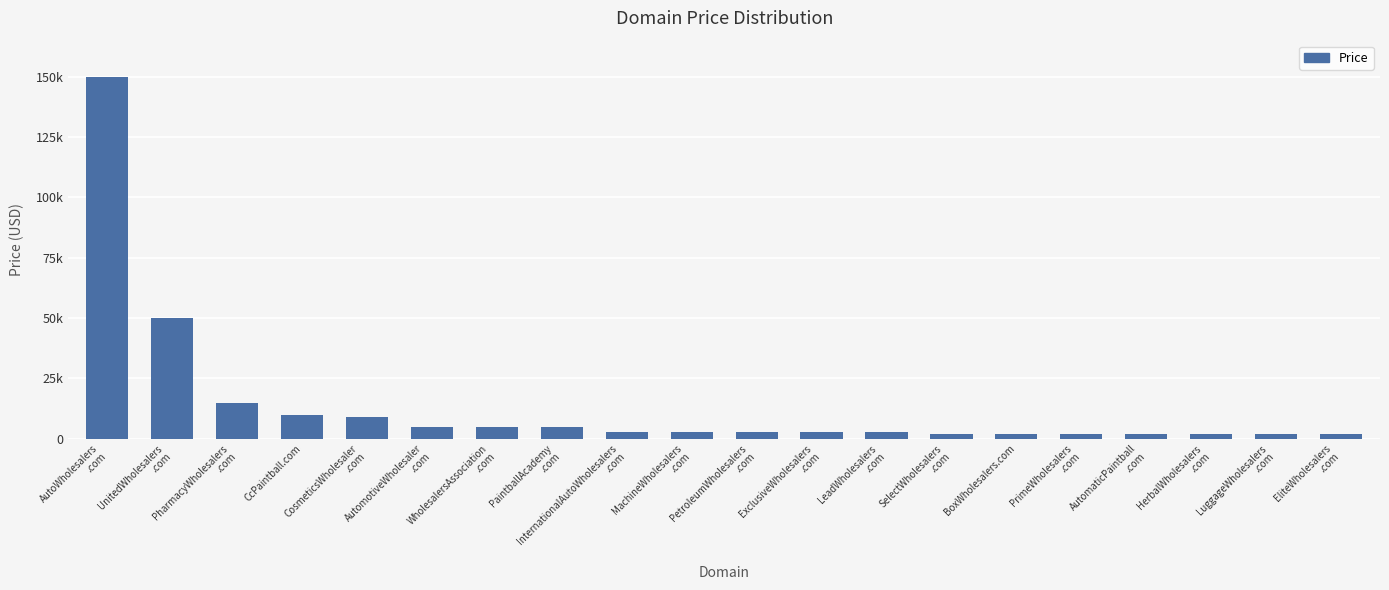

Reading left to right, extract all data points from this chart.

149888	49888	14888	9888	8888	4888	4888	4888	2888	2888	2888	2888	2888	1888	1888	1888	1888	1888	1888	1888